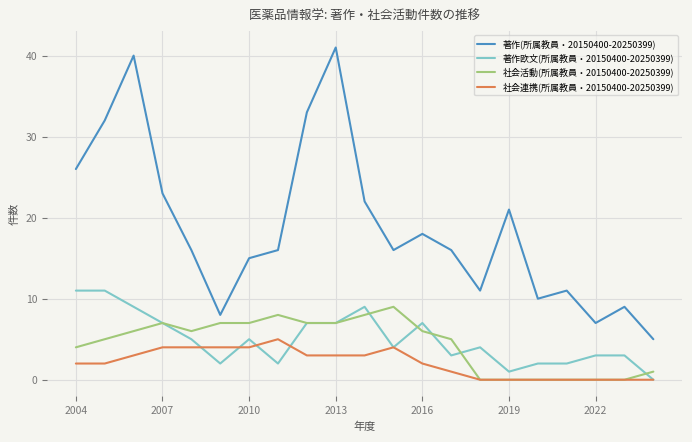

Which series has the largest total across all categories?

著作(所属教員・20150400-20250399)